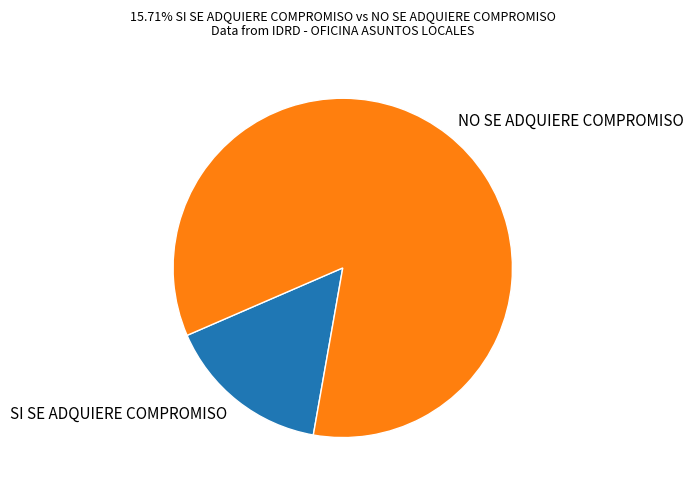

Rank the categories by value from lowest to highest.

SI SE ADQUIERE COMPROMISO, NO SE ADQUIERE COMPROMISO